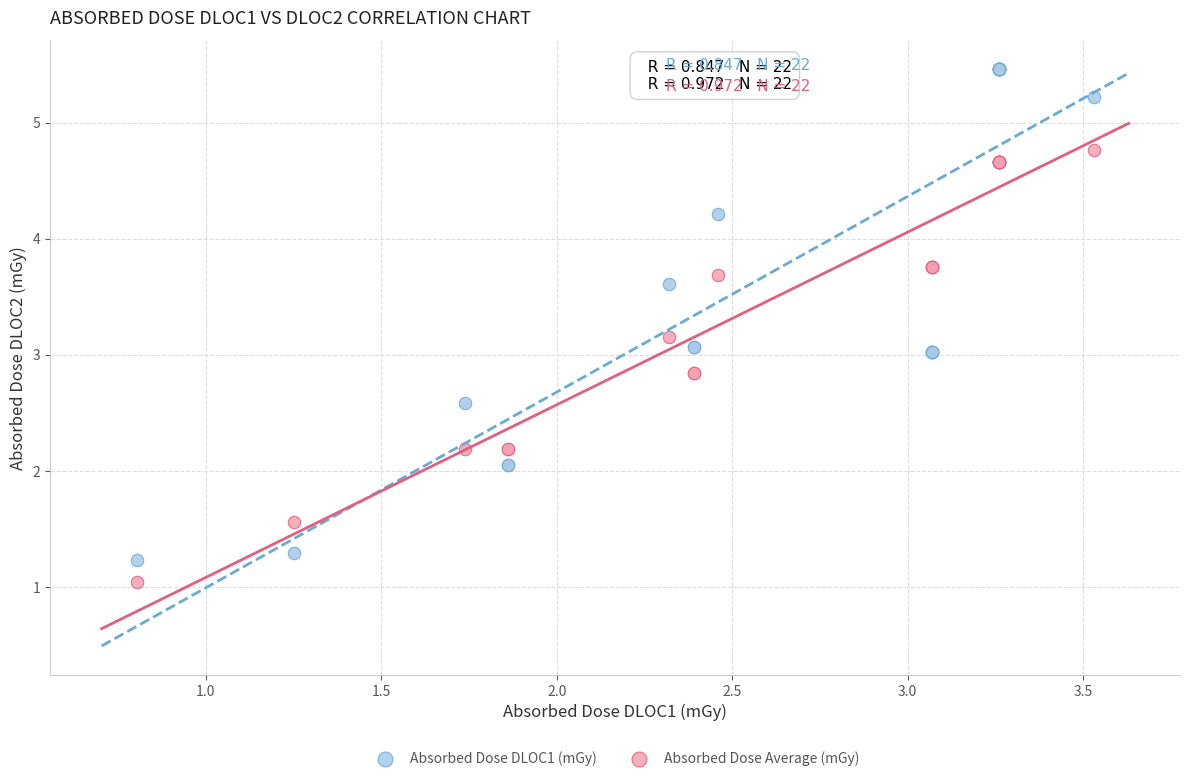

Which series reaches the maximum Y coordinate?

Absorbed Dose DLOC1 (mGy)